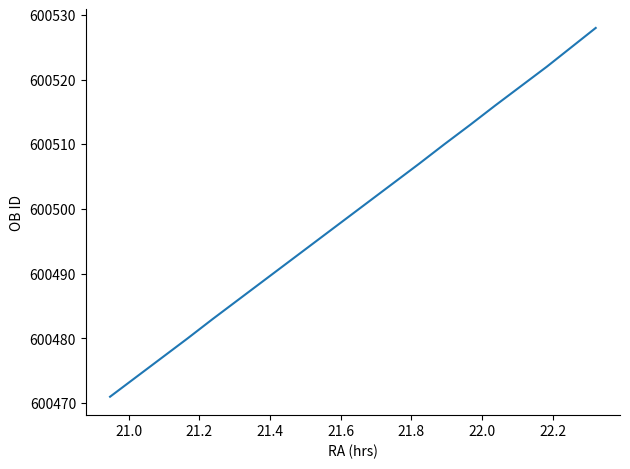

What is the difference between the maximum and minimum values?

57